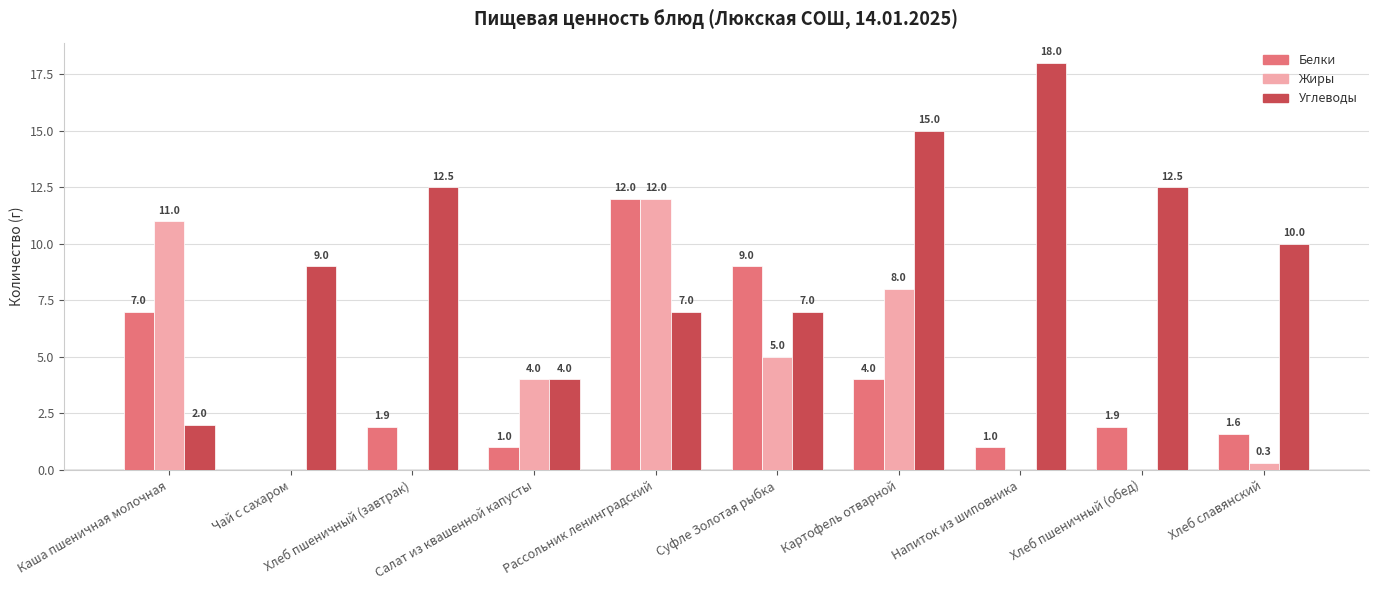

What is the maximum value shown in the chart?

18.0